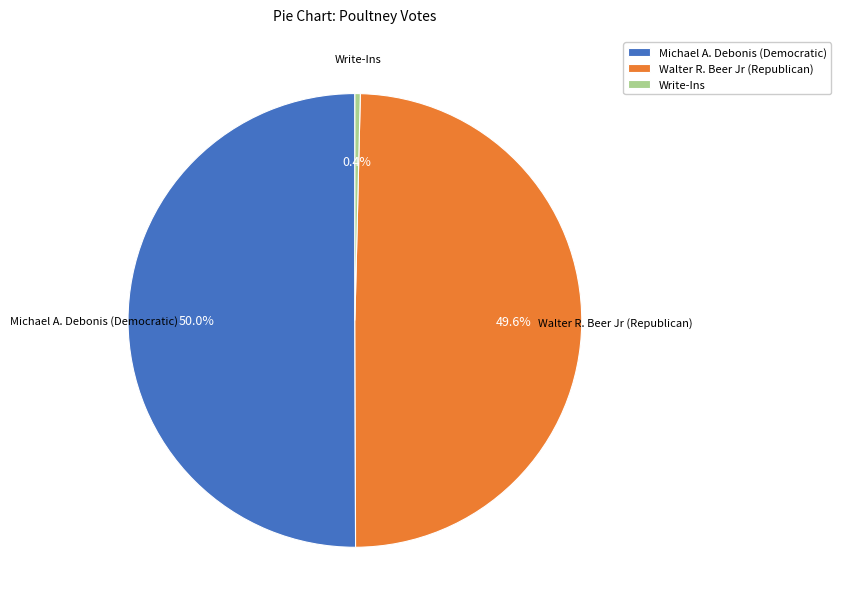

Combined, what portion of the pie is Michael A. Debonis (Democratic) and Write-Ins?

50.4%